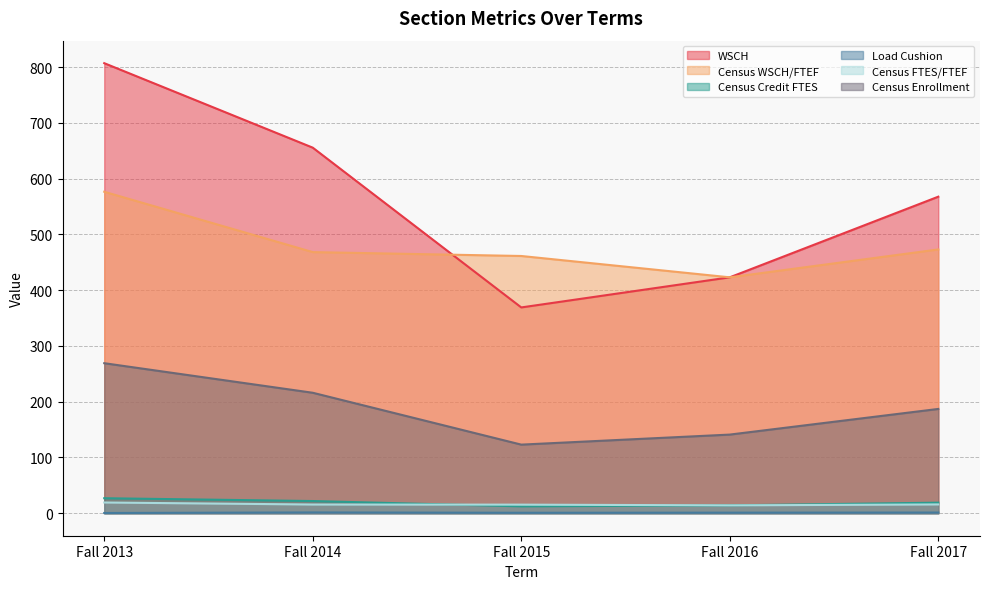

What is the spread (max minus min) of values at Fall 2013?

806.6